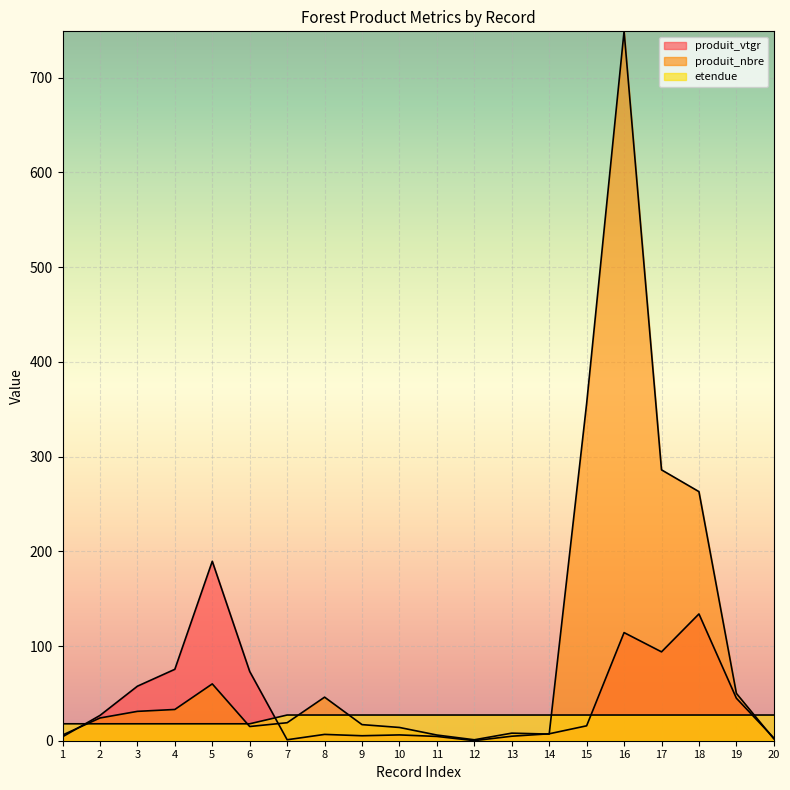

Which series has the largest total across all categories?

produit_nbre